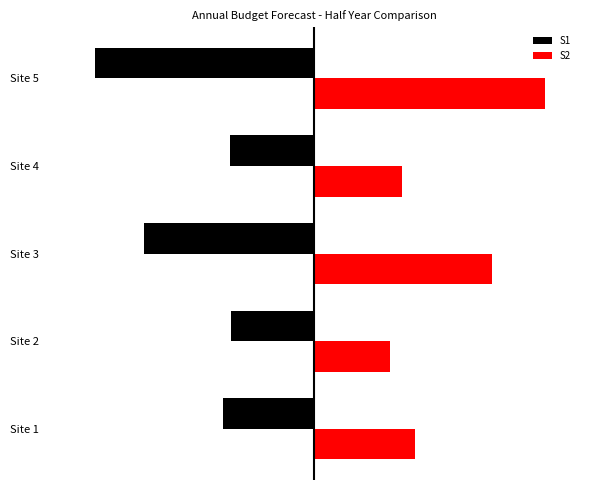

At which category does the chart reach its peak across all series?

Site 5